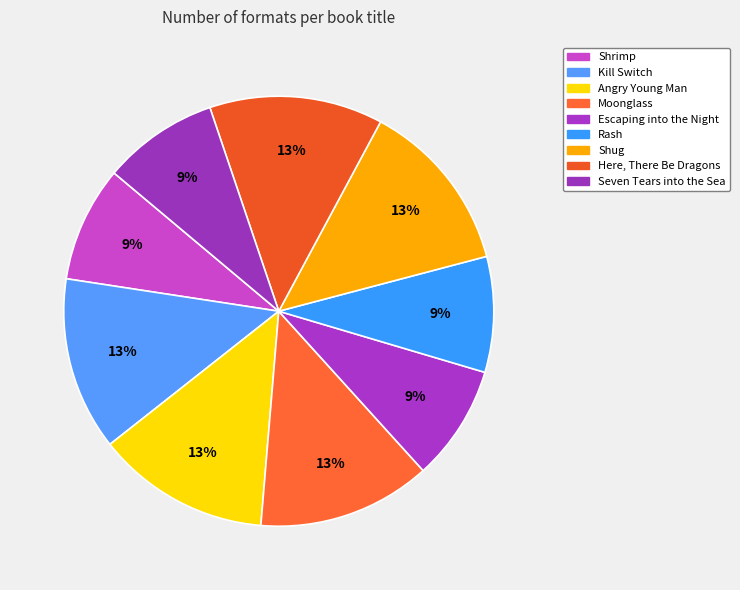

To the nearest percent, what is the combined percentage of Shug and Shrimp?

22%